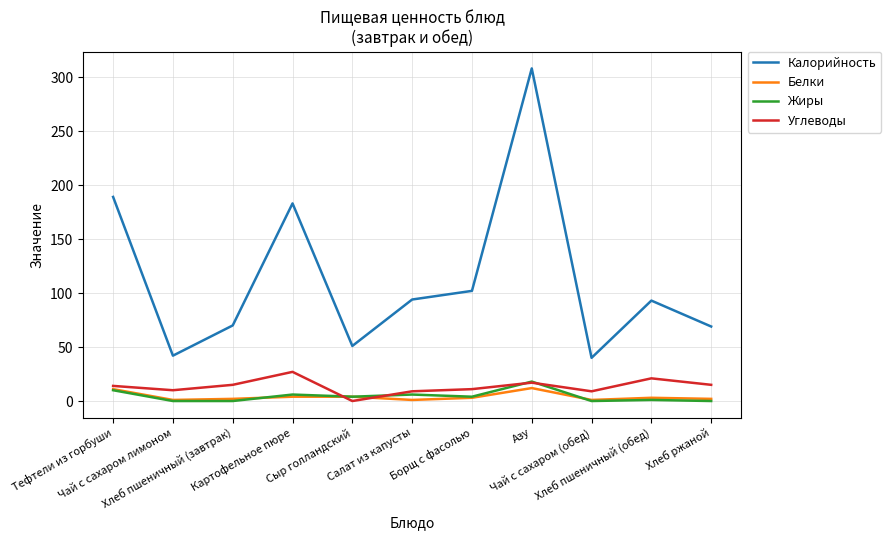

What is the maximum value for Белки?

12